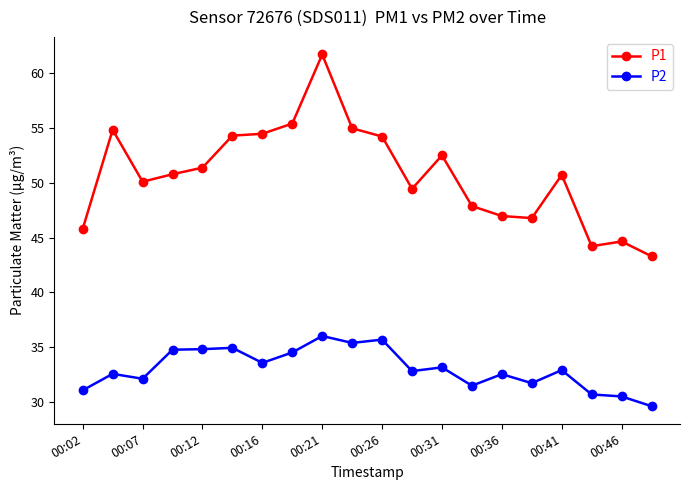

True or false: P1 has more than 0 points higher than both neighbors.

True